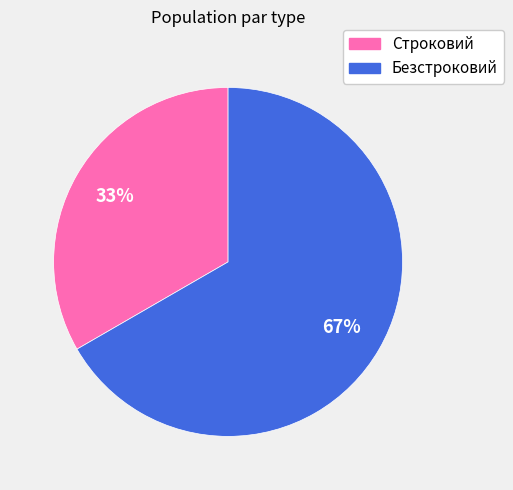

The Строковий slice represents 33% of the pie. True or false?

True